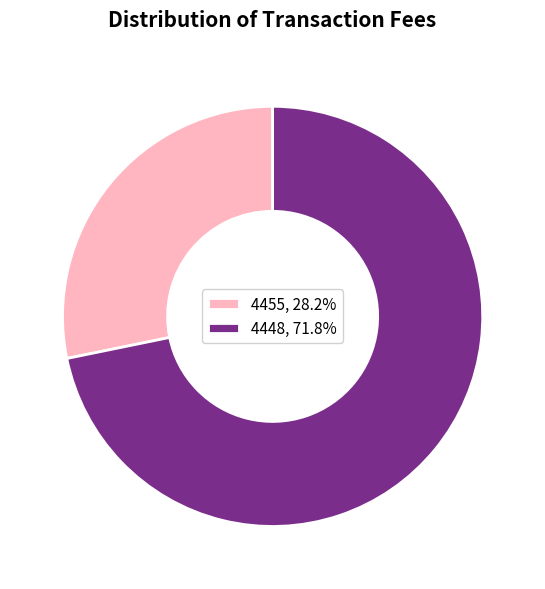

Which category has the smallest portion of the pie?

4455